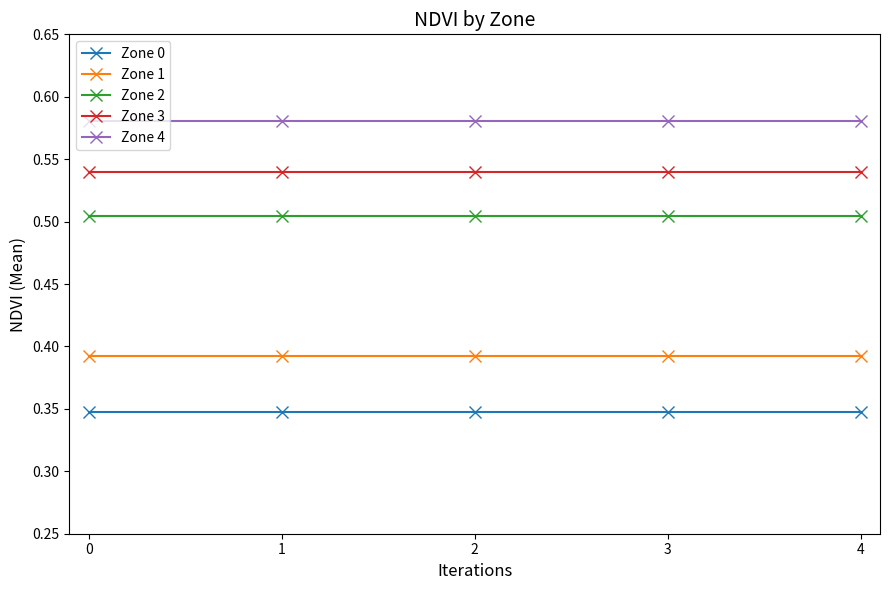

At 2, list the series in order from smallest to largest.

Zone 0, Zone 1, Zone 2, Zone 3, Zone 4